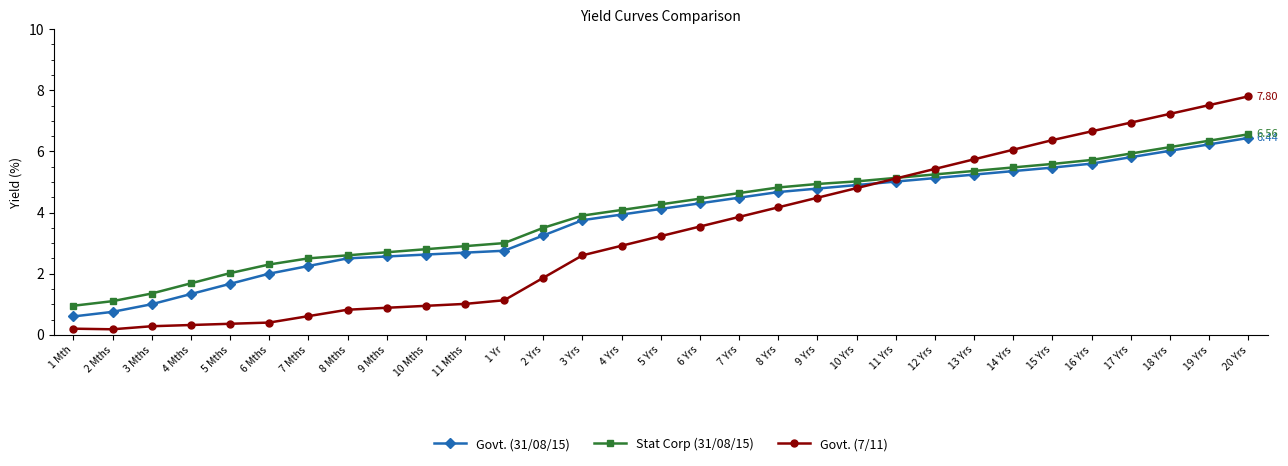

What is the label of the 11th point from the right?

10 Yrs